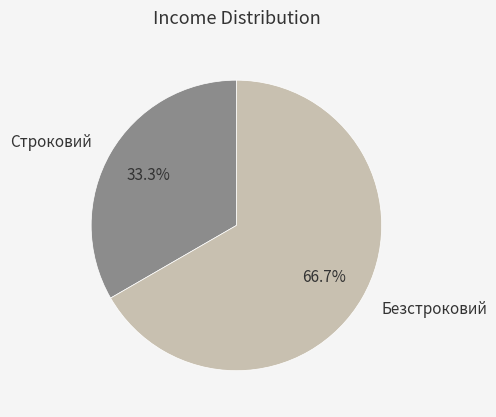

Does Строковий account for over 50% of the chart?

No